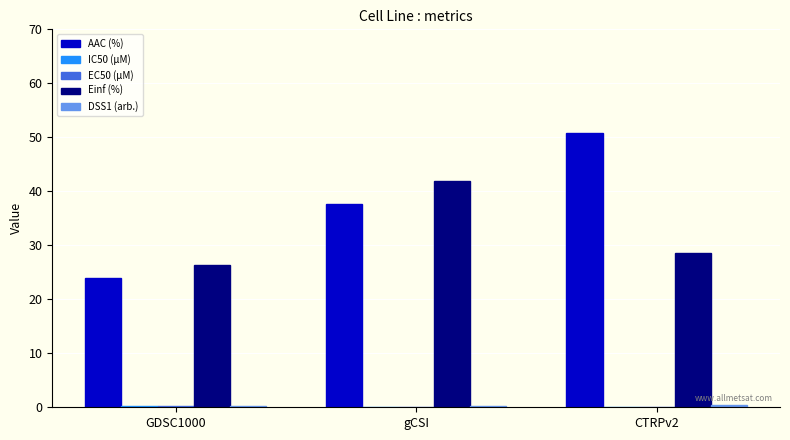

Which series has the largest total across all categories?

AAC (%)